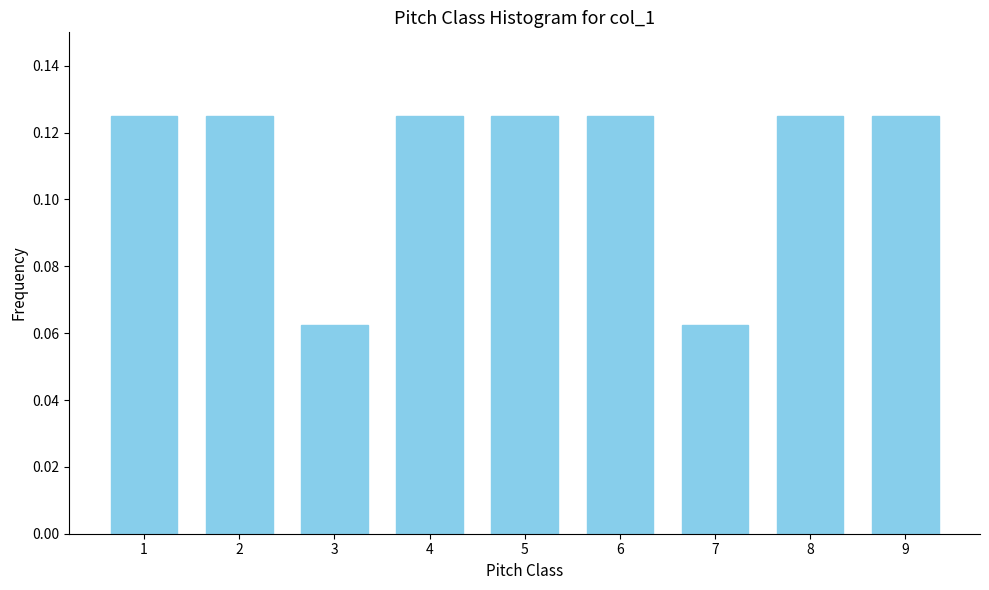

The value at 2 is 0.2. True or false?

False